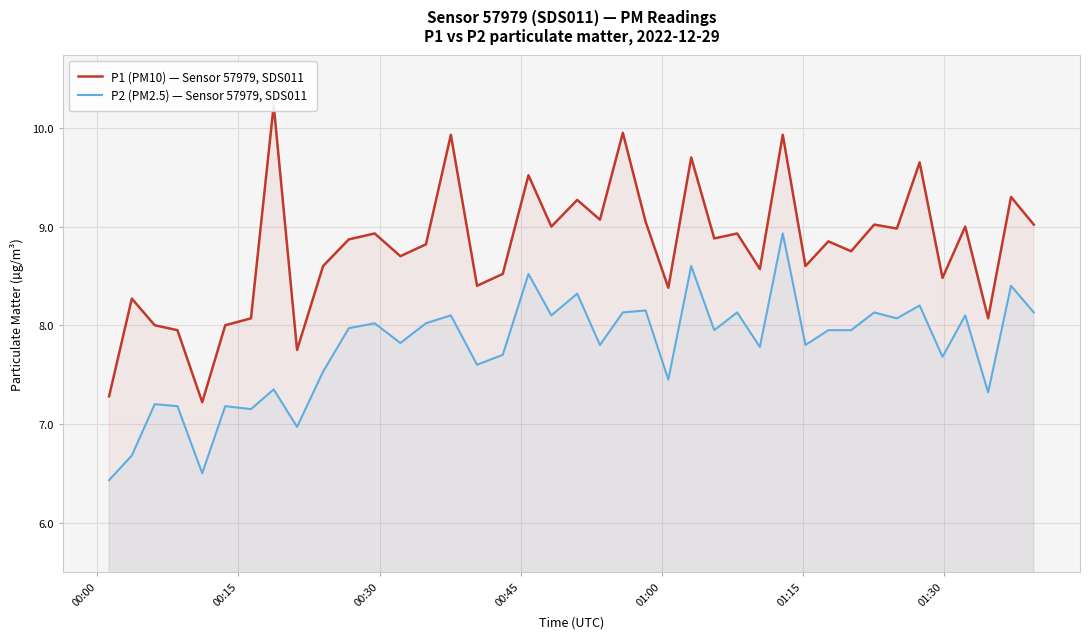

What is the maximum value for P1 (PM10) — Sensor 57979, SDS011?

10.2